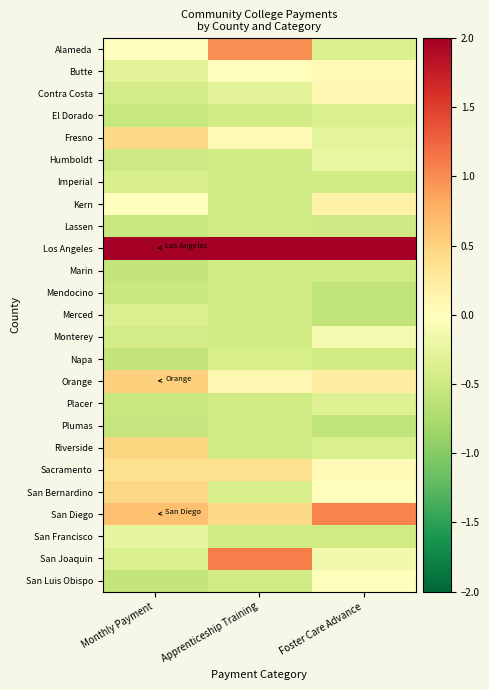

Which label corresponds to the smallest value in the chart?

Foster Care Advance